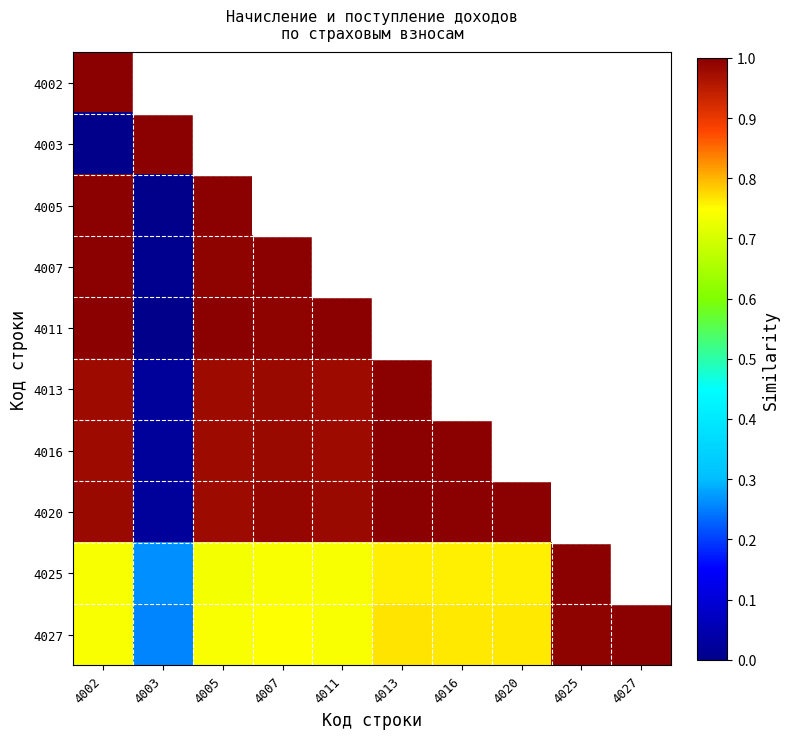

Rank the series at 4020 from highest to lowest value.

4002, 4003, 4005, 4007, 4011, 4013, 4016, 4020, 4027, 4025